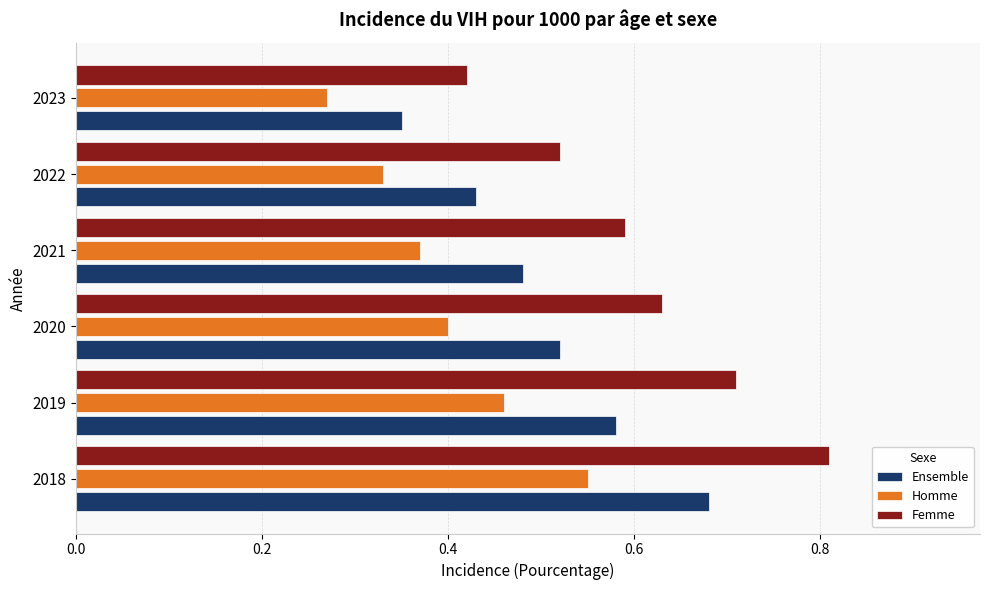

True or false: Femme has a value of 0.2 at 2023.

False